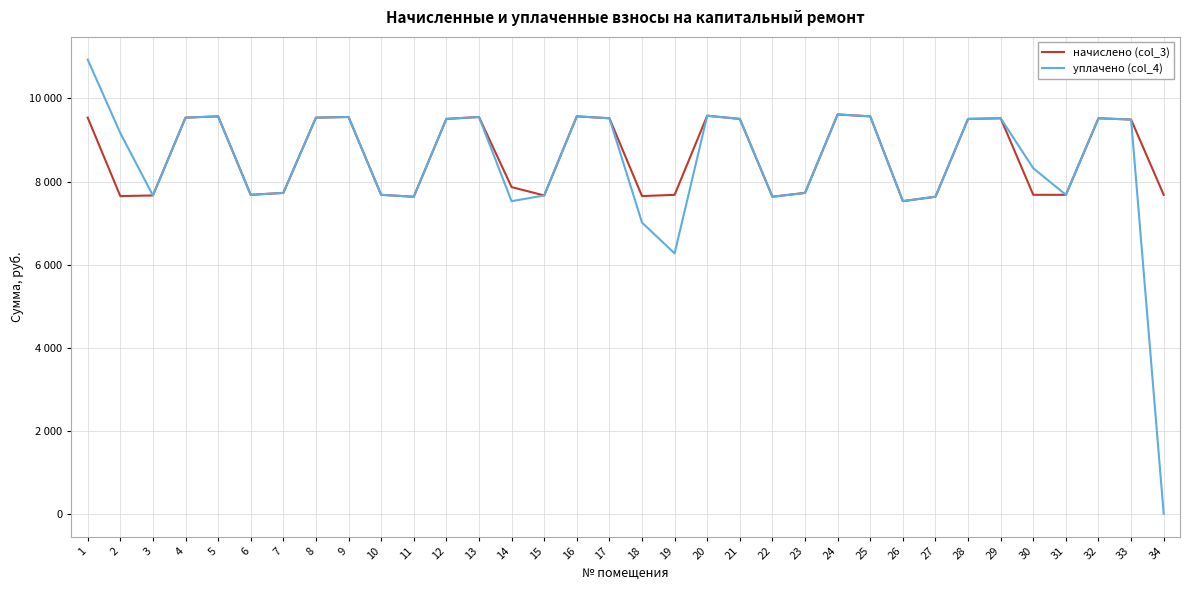

Reading left to right, transcribe all the data shown in this chart.

начислено (col_3): 1=9538.9	2=7649.3	3=7664.6	4=9538.6	5=9569.3	6=7680.0	7=7726.1	8=9538.6	9=9553.8	10=7680.0	11=7633.9	12=9507.8	13=9553.9	14=7866.4	15=7664.6	16=9569.3	17=9523.2	18=7649.3	19=7680.0	20=9584.4	21=9508.0	22=7633.9	23=7726.1	24=9615.4	25=9569.3	26=7528.6	27=7633.9	28=9507.8	29=9523.1	30=7680.0	31=7680.0	32=9523.2	33=9492.5	34=7680.0
уплачено (col_4): 1=10935.8	2=9167.3	3=7664.6	4=9538.6	5=9569.3	6=7680.0	7=7726.1	8=9538.6	9=9553.8	10=7680.0	11=7633.9	12=9507.8	13=9553.9	14=7526.5	15=7664.6	16=9569.3	17=9523.2	18=7011.8	19=6270.0	20=9584.4	21=9508.0	22=7633.9	23=7726.1	24=9615.4	25=9569.3	26=7528.6	27=7633.9	28=9507.8	29=9523.1	30=8320.0	31=7680.0	32=9523.2	33=9492.5	34=0.0